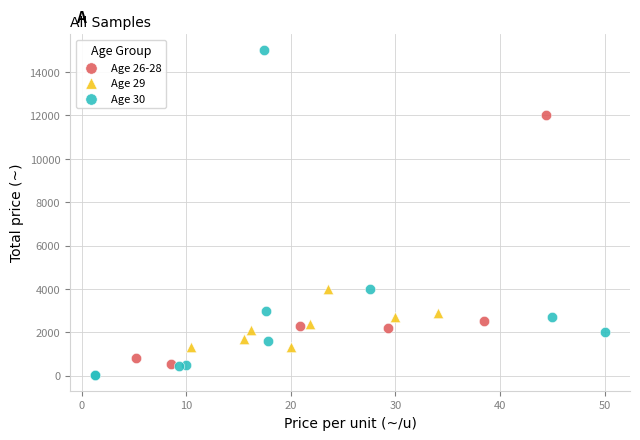

Which series has the widest spread of Y values?

Age 30